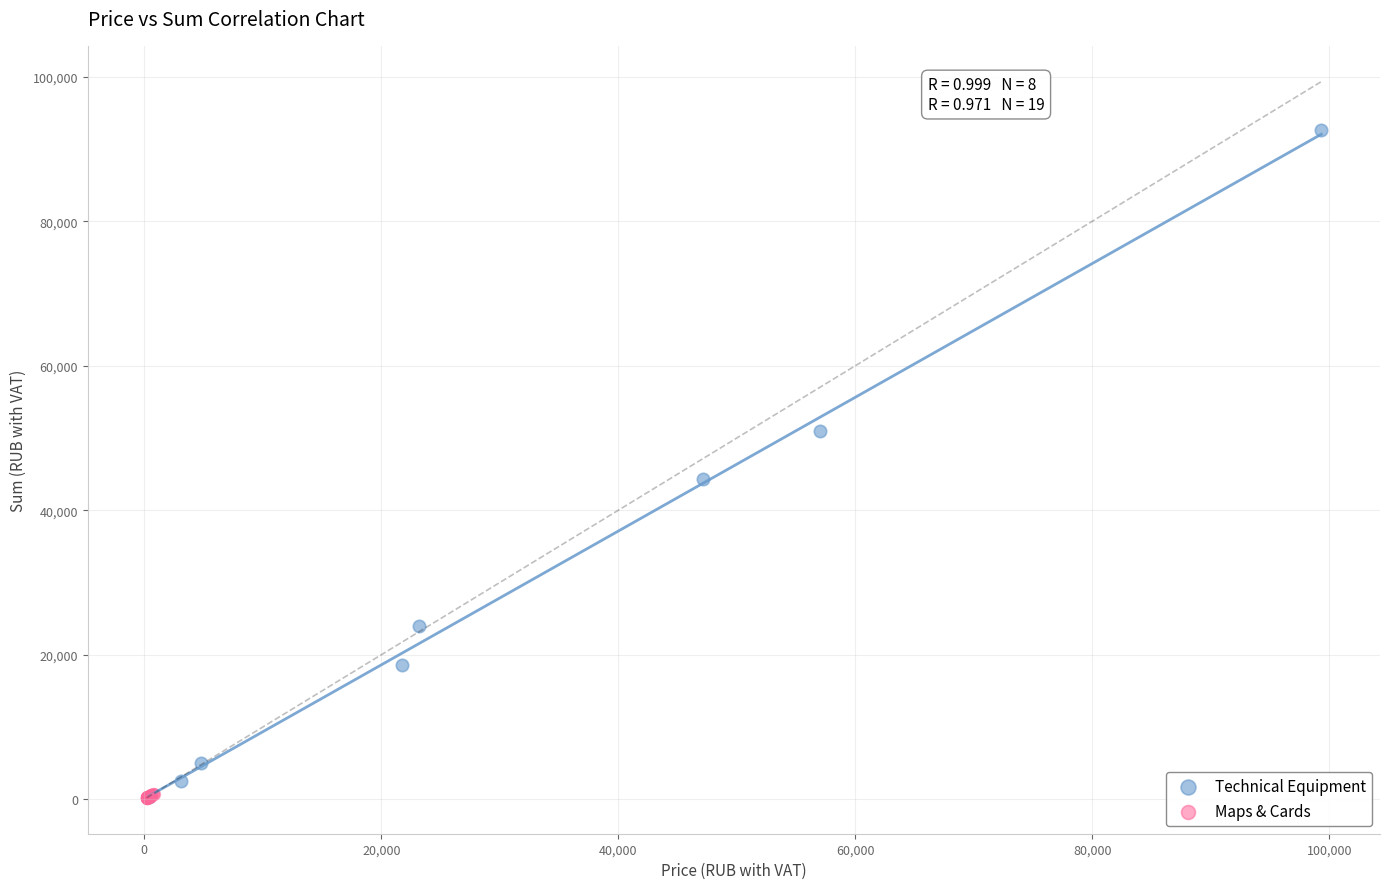

Which series reaches the maximum Y coordinate?

Technical Equipment